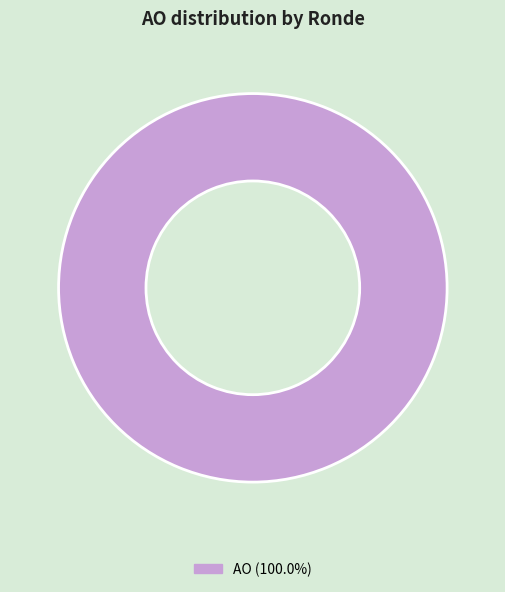

Is there a majority slice in this chart?

Yes